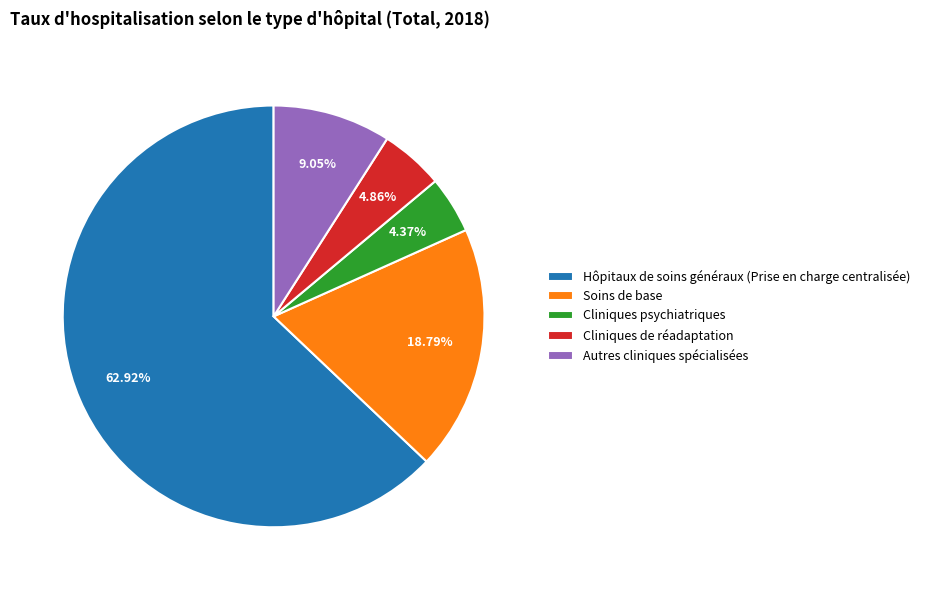

Combined, do Autres cliniques spécialisées and Cliniques de réadaptation account for over 50%?

No